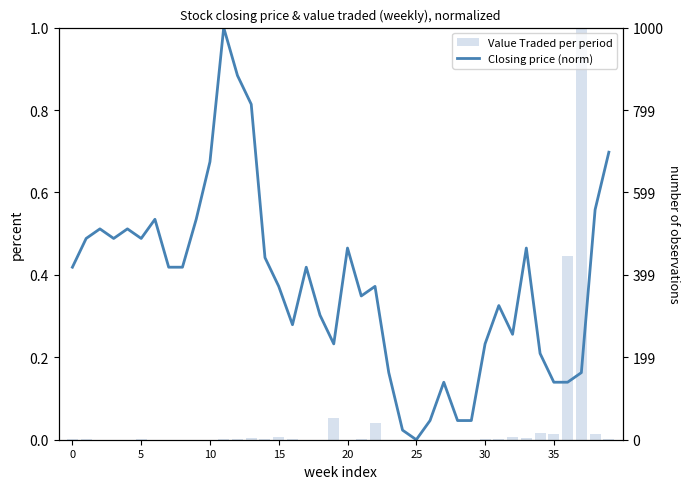

Between 8 and 17, which series saw the biggest shift?

Value Traded (norm)